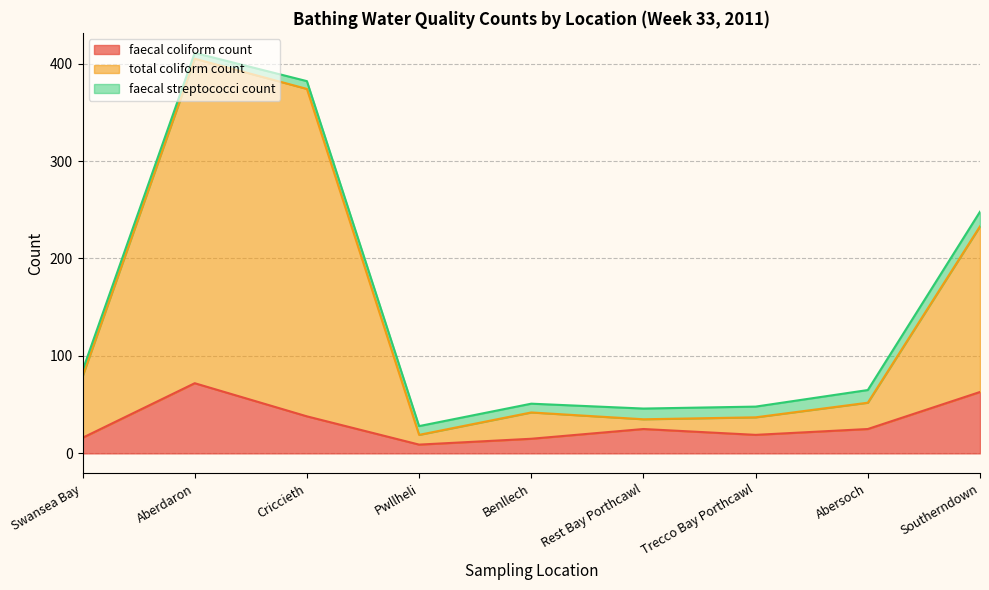

What is the label of the 9th point from the right?

Swansea Bay